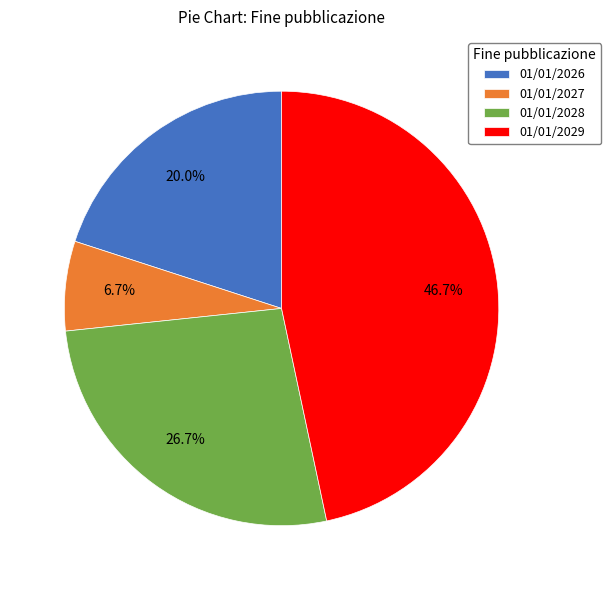

Combined, what portion of the pie is 01/01/2028 and 01/01/2029?

73.3%